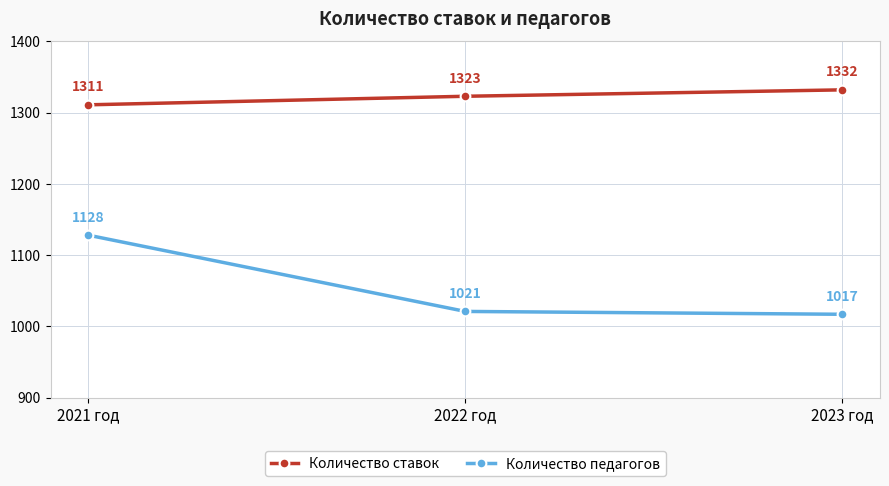

Which category has the highest value in the Количество педагогов series?

2021 год